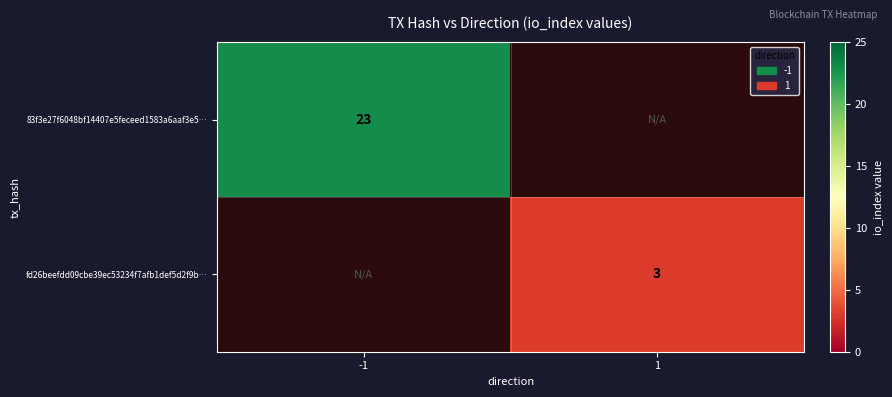

Which label corresponds to the largest value in the chart?

-1